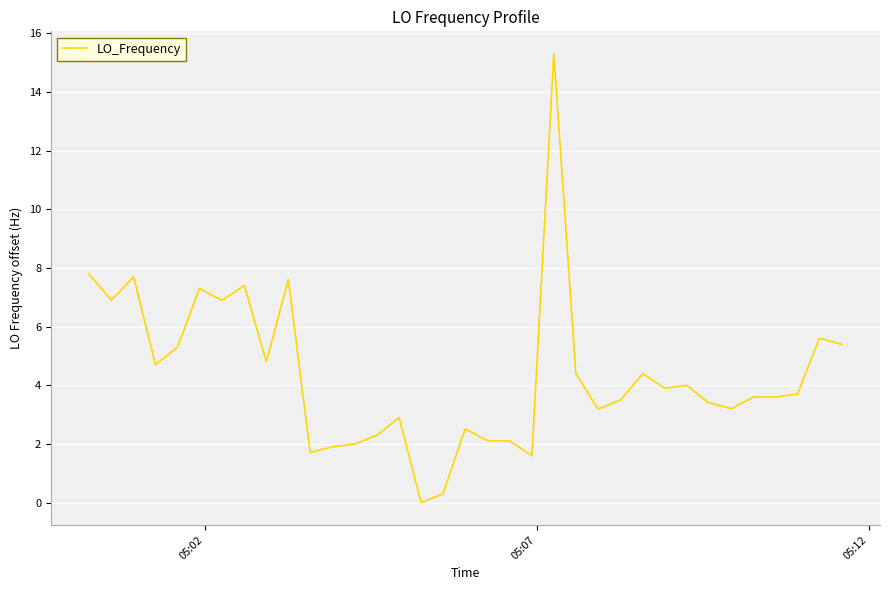

What is the greatest value displayed?

15.3